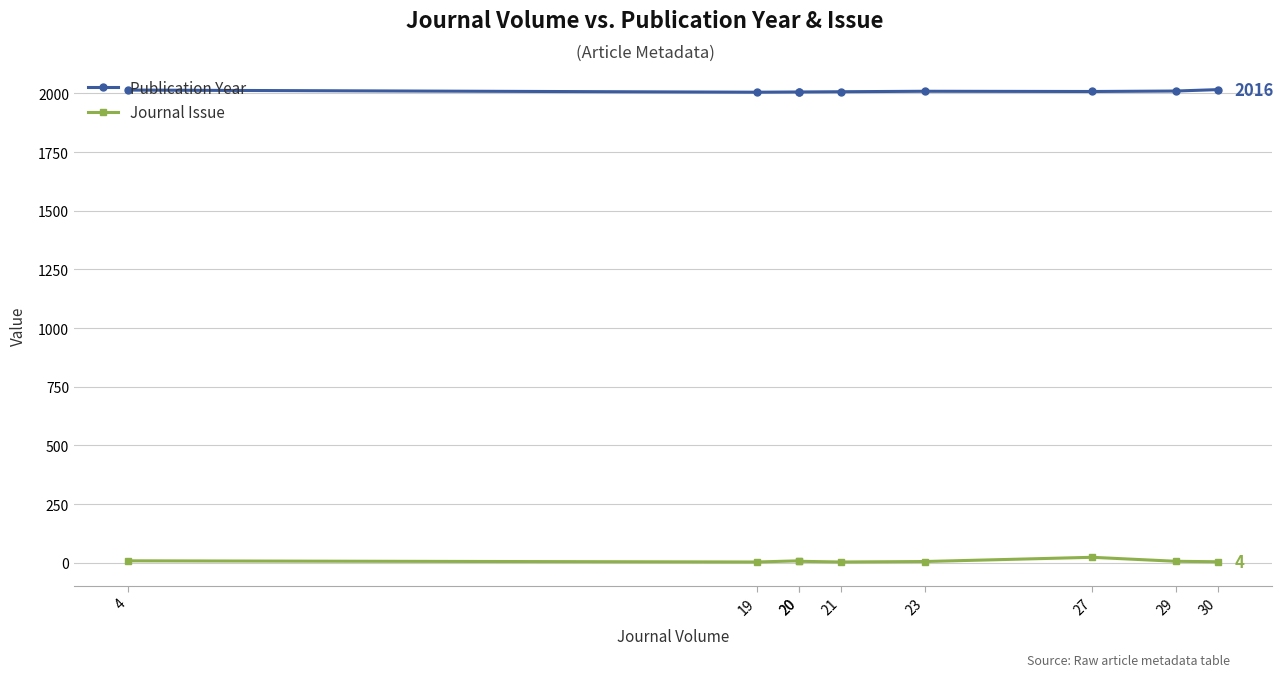

Rank the series by their average value, from highest to lowest.

Publication Year, Journal Issue